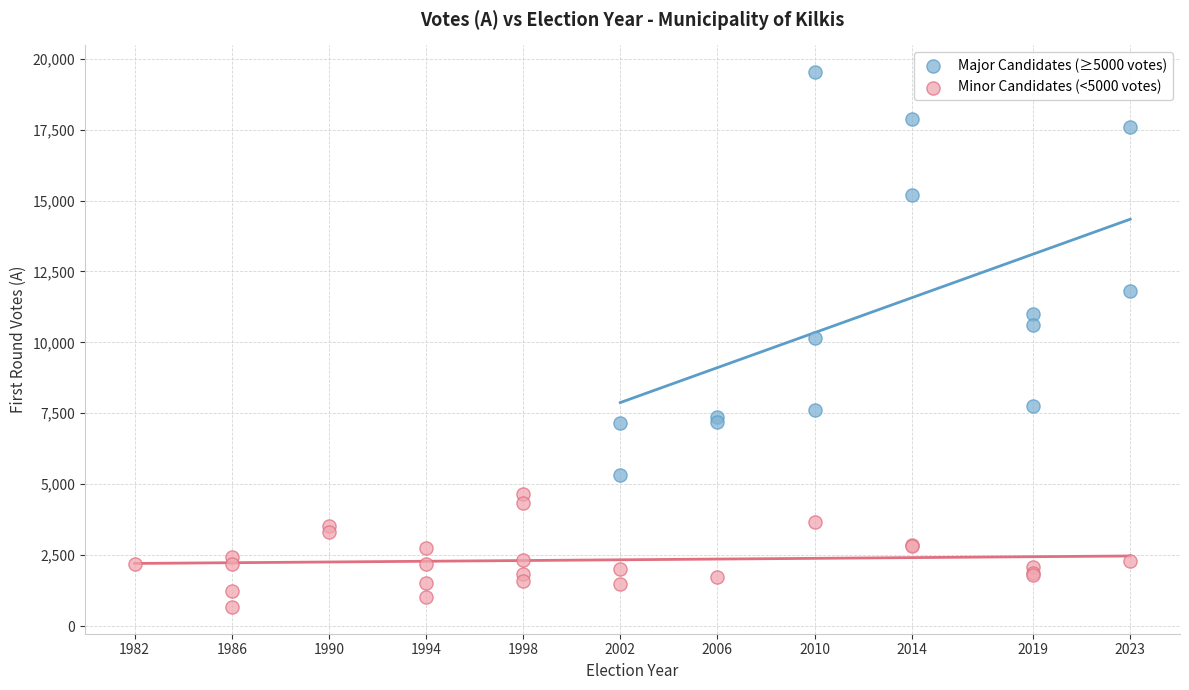

Which series contains the highest Y value?

Major Candidates (≥5000 votes)